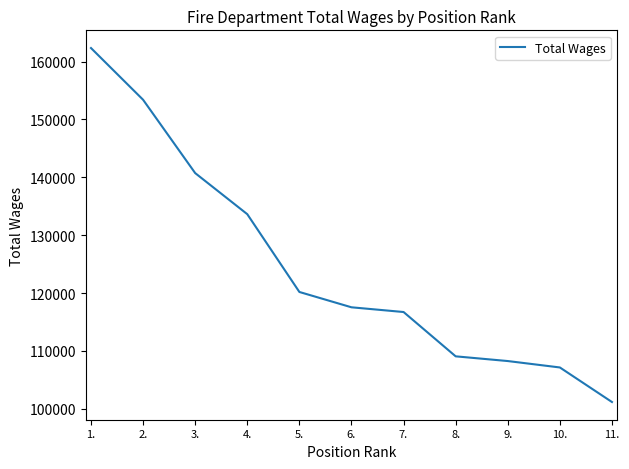

Is it true that the value at 3. is 140725?

True